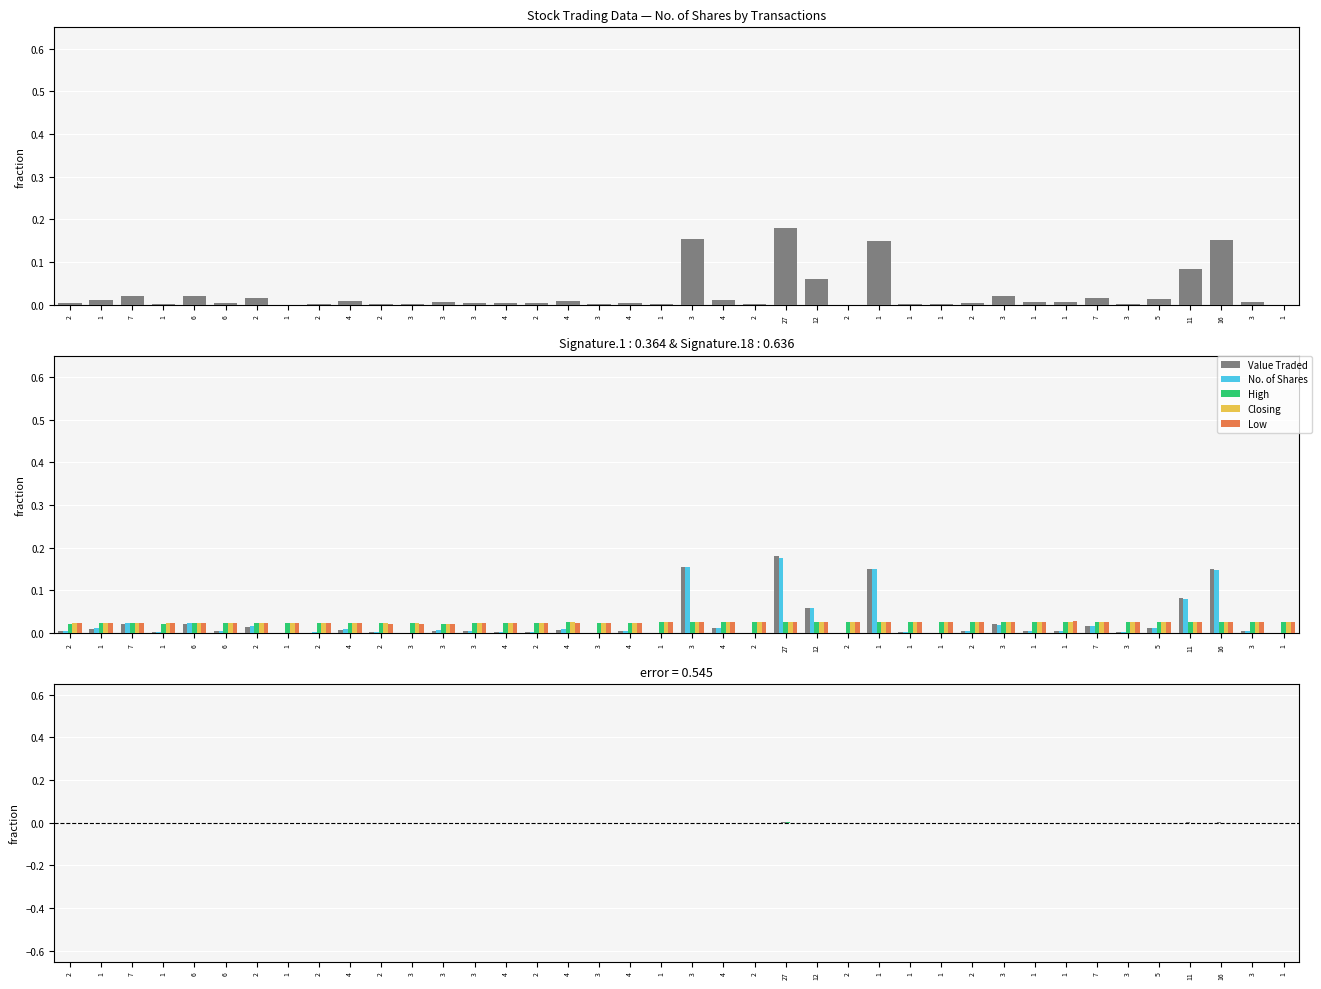

How many data points does each series have?

40